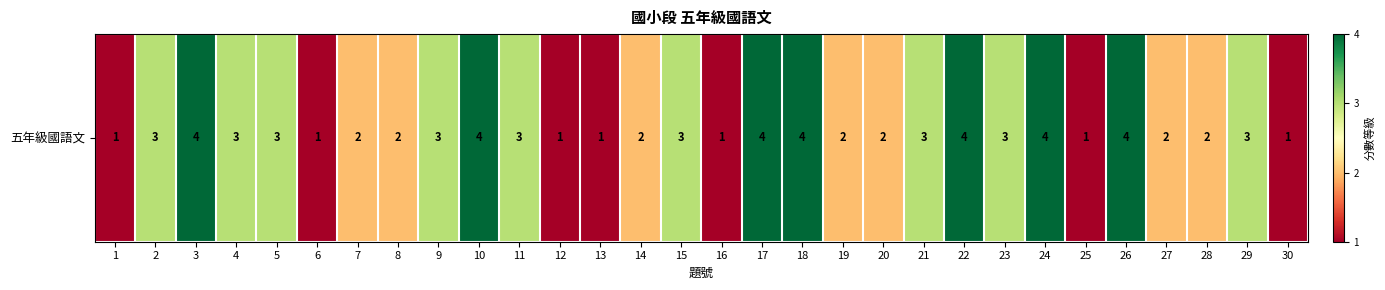

List the labels in order of value, smallest first.

1, 6, 12, 13, 16, 25, 30, 7, 8, 14, 19, 20, 27, 28, 2, 4, 5, 9, 11, 15, 21, 23, 29, 3, 10, 17, 18, 22, 24, 26